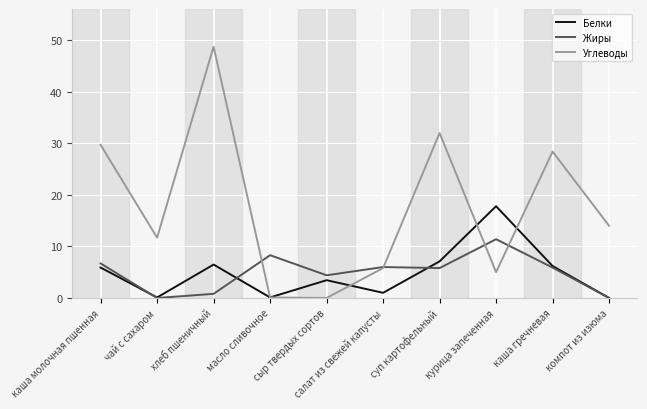

What position from the left is хлеб пшеничный?

3